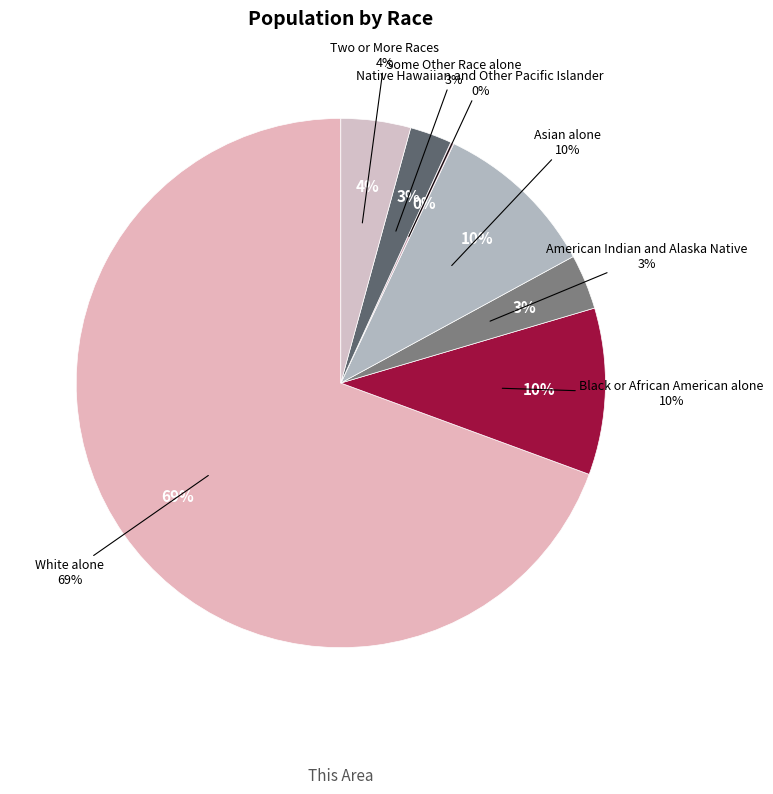

Is Two or More Races the majority of the pie?

No